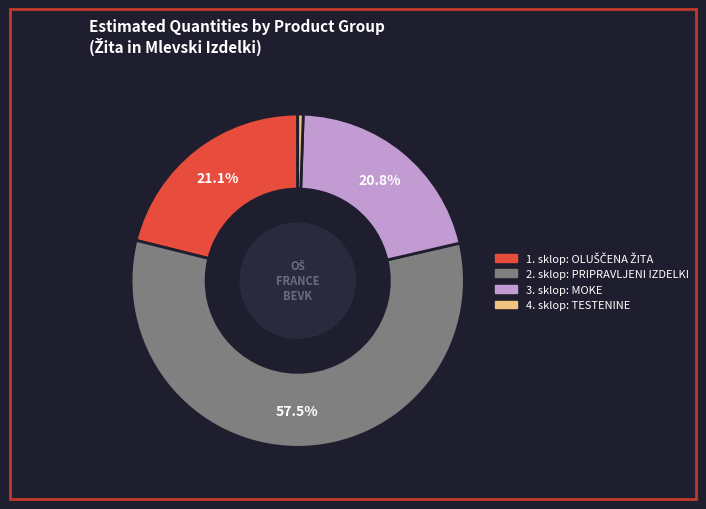

Does any single category account for the majority?

Yes